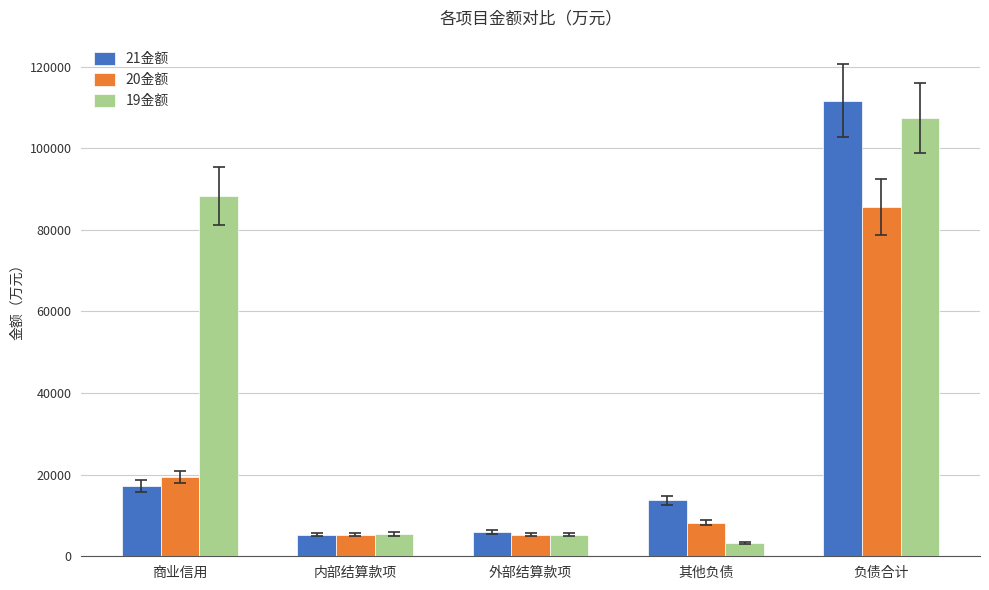

Is the value of 19金额 at 其他负债 greater than the value of 21金额 at 外部结算款项?

No